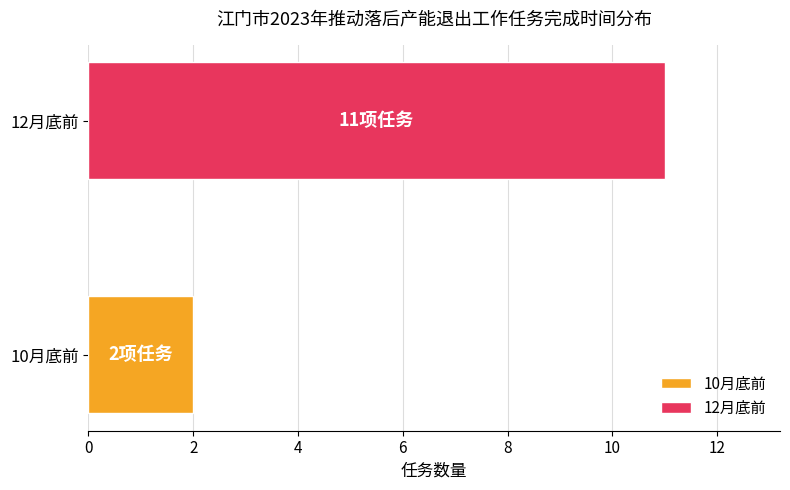

List the labels in order of value, smallest first.

10月底前, 12月底前